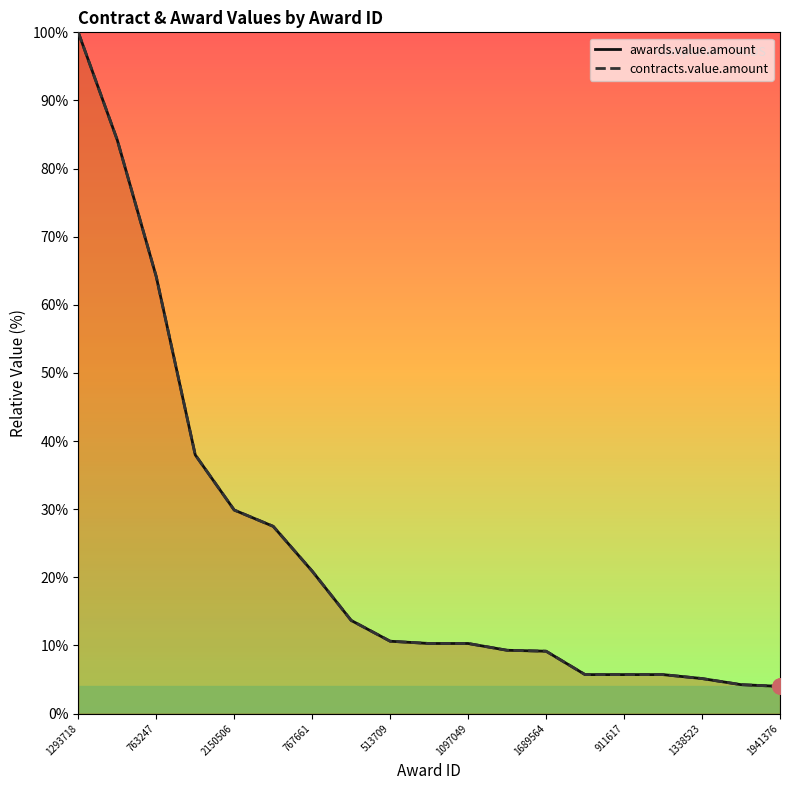

Is the value of contracts.value.amount at 911617 greater than the value of awards.value.amount at 767661?

No